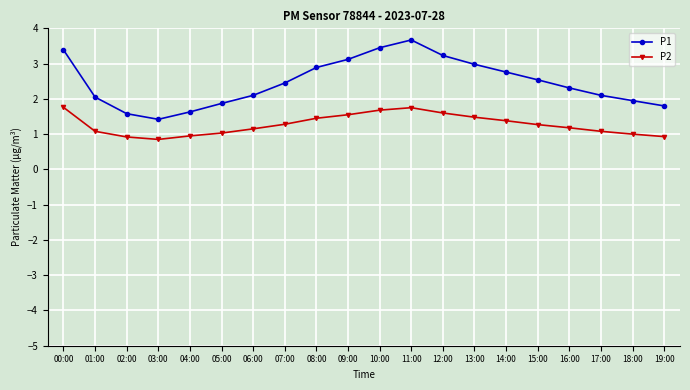

How many lines are shown in the chart?

2